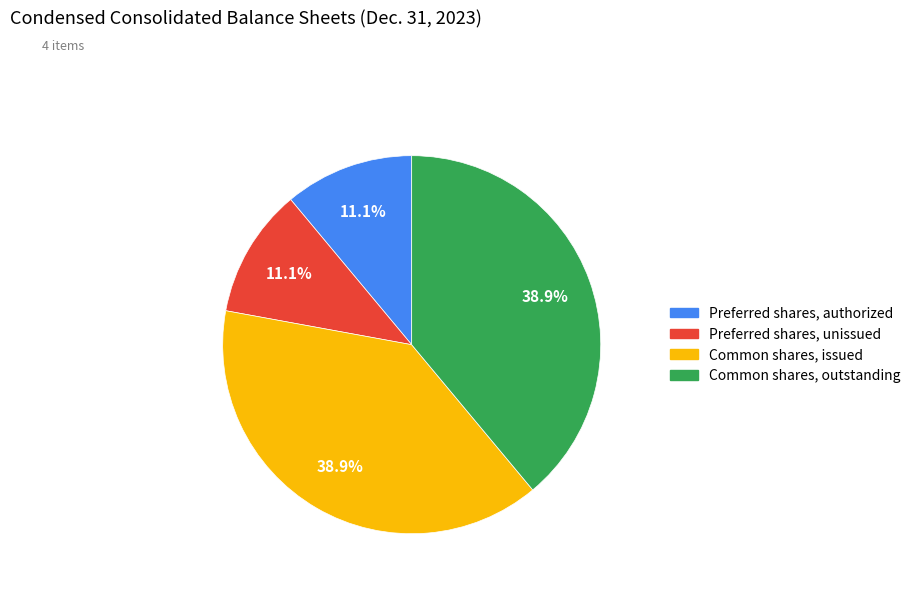

Approximately how many times larger is the value at Common shares, outstanding compared to Common shares, issued?

1.0